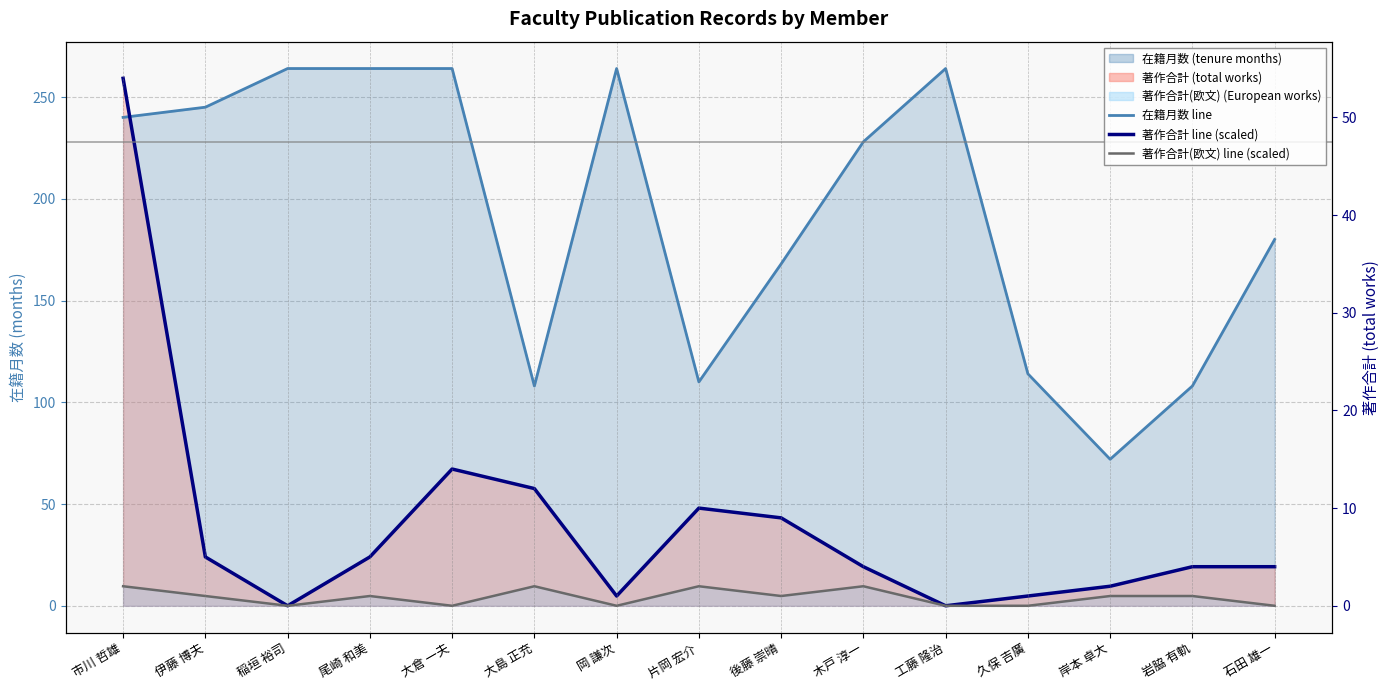

What is the difference between the highest and lowest values at 稲垣 裕司?

264.0